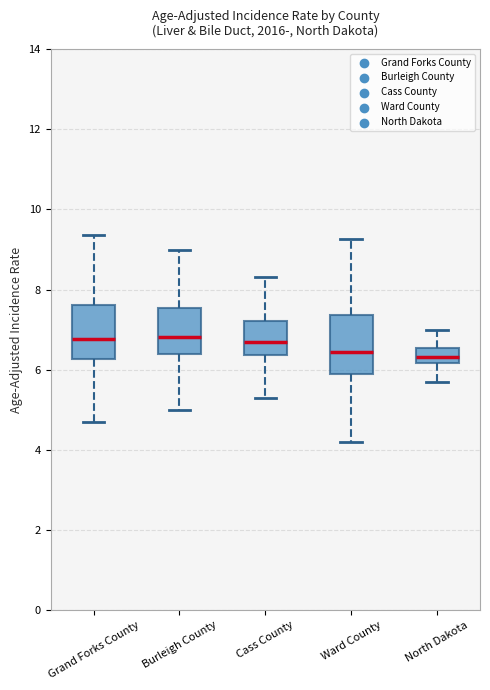

Reading left to right, read every box against the y-axis: the position of its median line, the range the box covers, and the ends of its whiskers. The values are not printed on the chart, so give them approximately, as read against the axis.

Grand Forks County: median 6.8, box 6.2 to 7.6, whiskers 4.8 to 9.4
Burleigh County: median 6.8, box 6.4 to 7.6, whiskers 5.0 to 9.0
Cass County: median 6.6, box 6.4 to 7.2, whiskers 5.4 to 8.4
Ward County: median 6.4, box 5.8 to 7.4, whiskers 4.2 to 9.2
North Dakota: median 6.4, box 6.2 to 6.6, whiskers 5.8 to 7.0